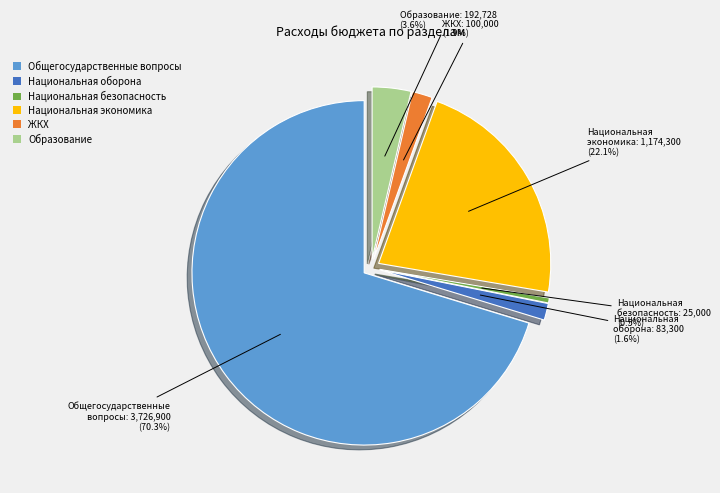

Which category has the smallest portion of the pie?

Национальная безопасность